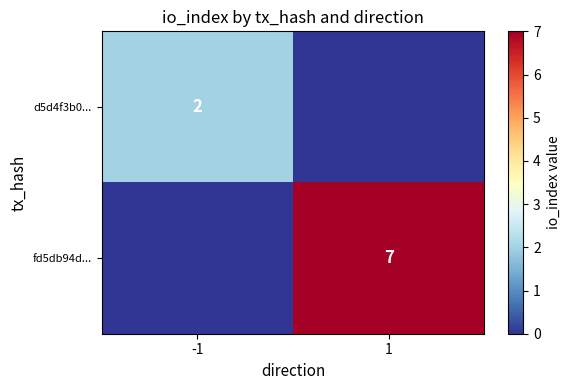

The value of d5d4f3b0... at -1 is 3. True or false?

False